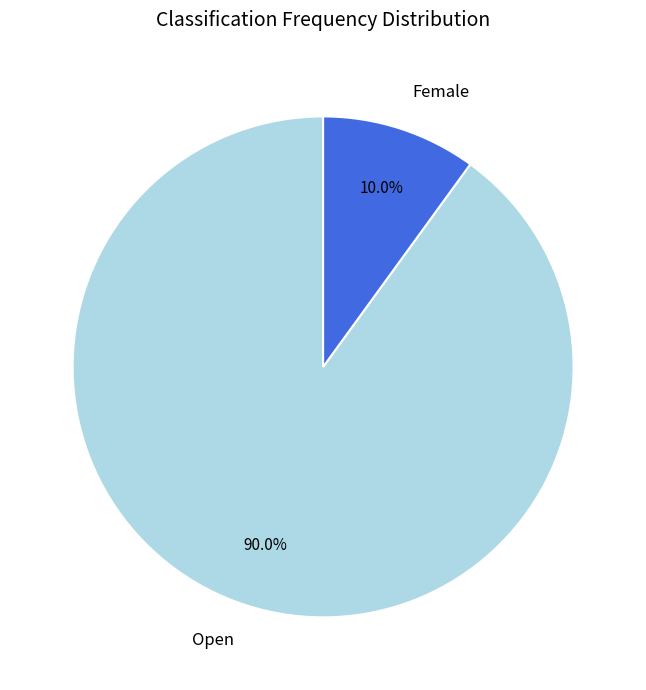

What portion of the pie excludes Female?

90.0%